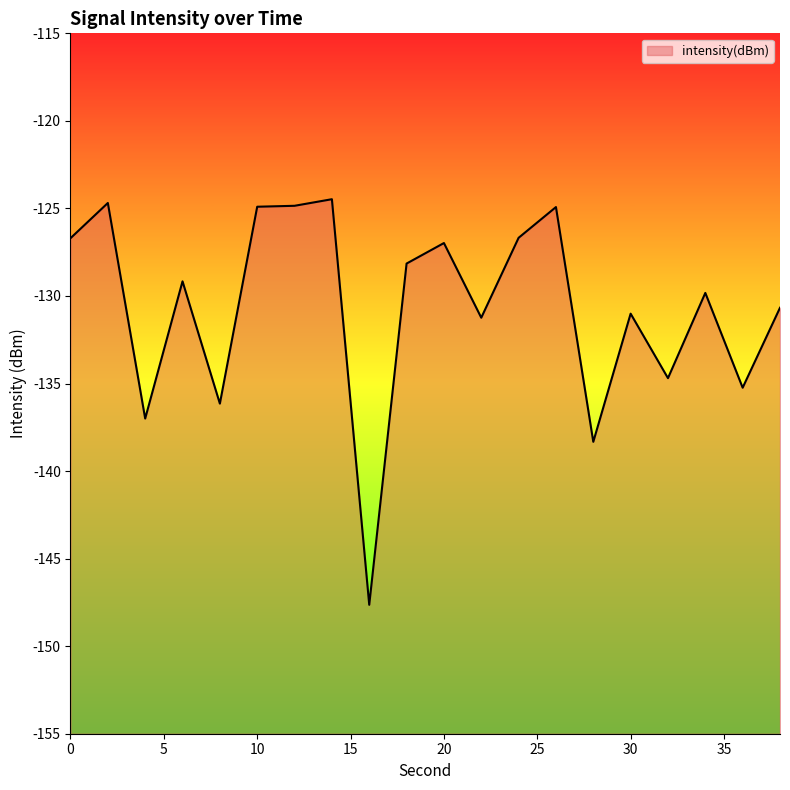

Between 12 and 8, which is larger?

12